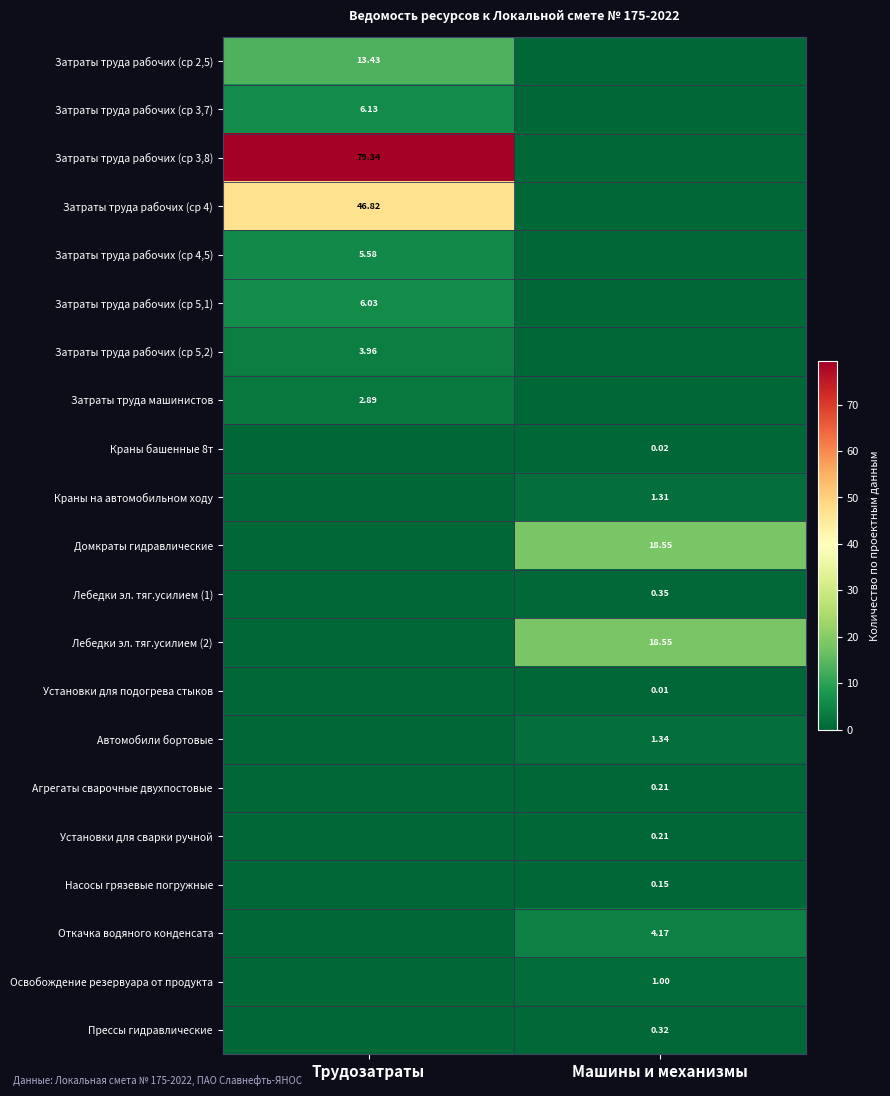

What is the sum of the Затраты труда рабочих (ср 3,7) values at Машины и механизмы and Трудозатраты?

6.1